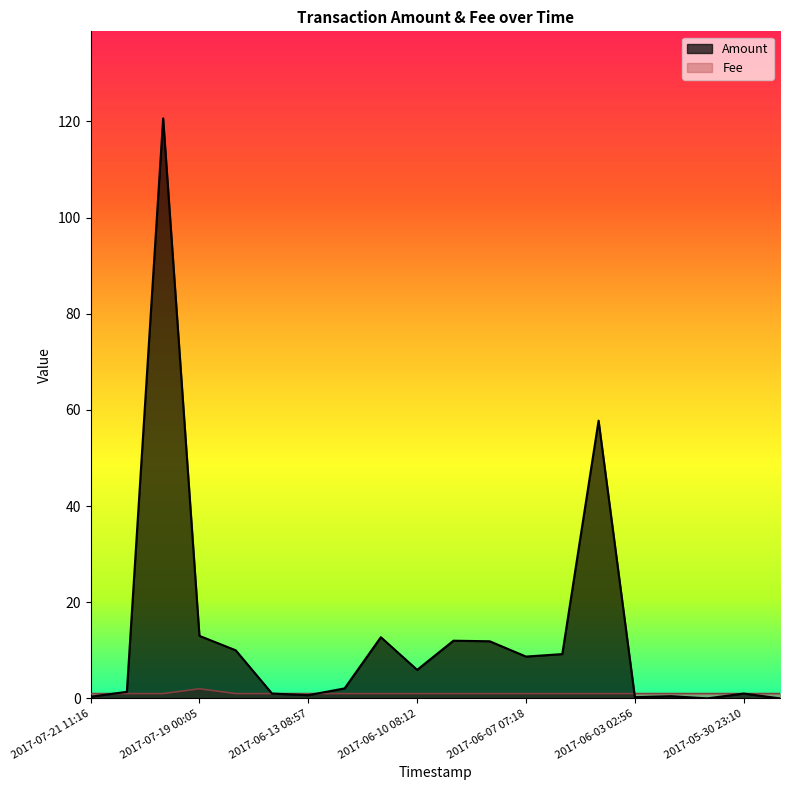

What is the spread (max minus min) of values at 2017-06-06 07:10?

8.2